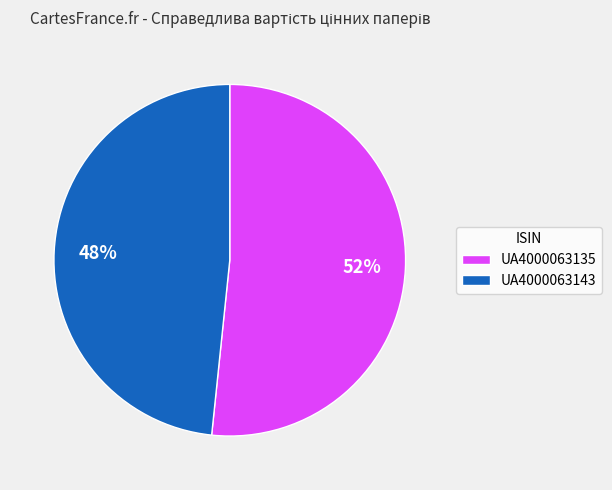

Does any single category account for the majority?

Yes